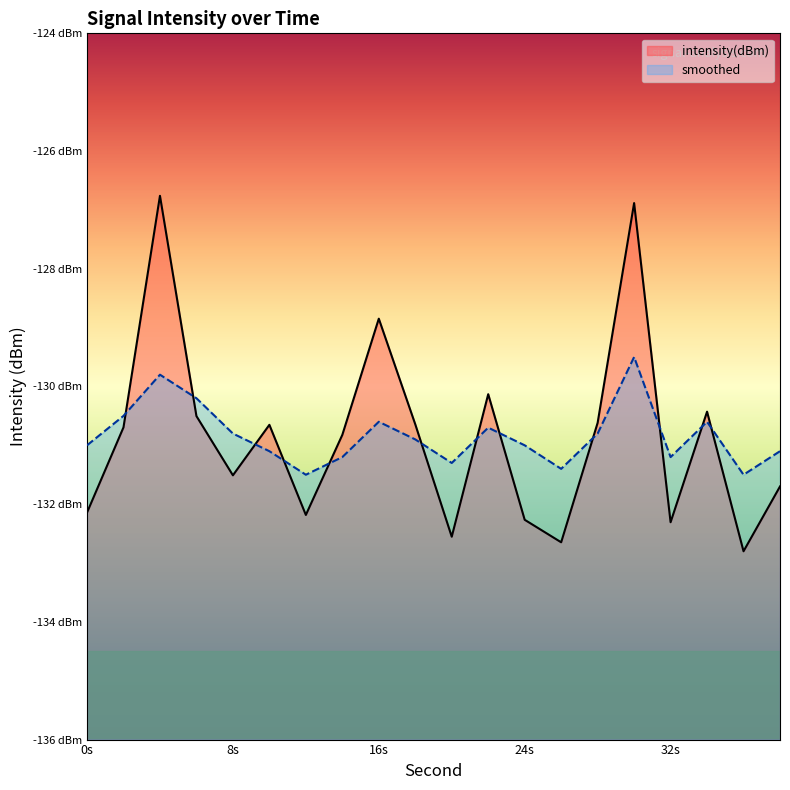

At which label does smoothed reach its peak?

30